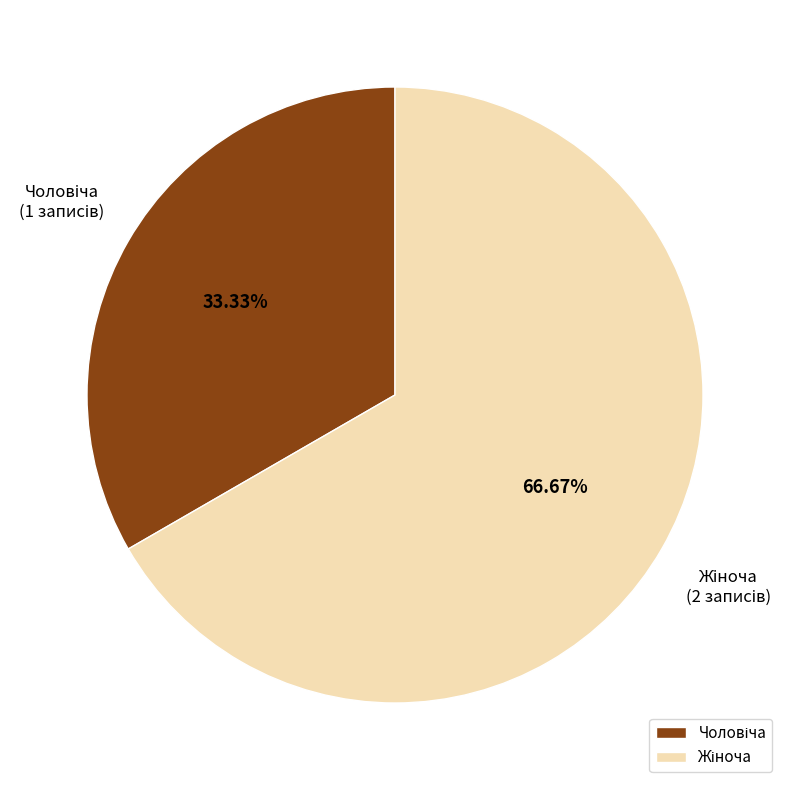

To the nearest percent, what is the difference between the largest and smallest slice percentages?

33%